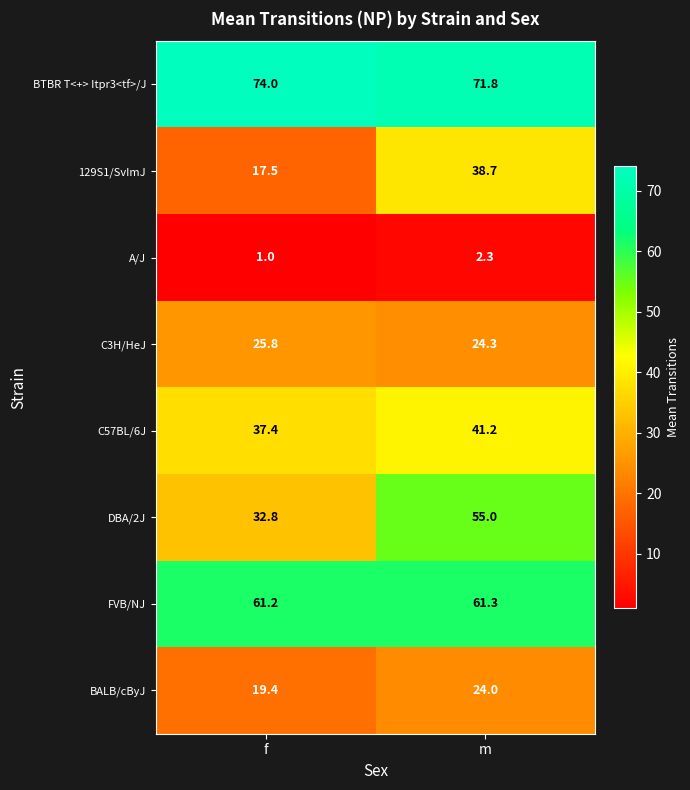

Reading right to left, list all the values displayed in this chart.

BTBR T<+> Itpr3<tf>/J: 71.8	74.0
129S1/SvImJ: 38.7	17.5
A/J: 2.3	1.0
C3H/HeJ: 24.3	25.8
C57BL/6J: 41.2	37.4
DBA/2J: 55.0	32.8
FVB/NJ: 61.3	61.2
BALB/cByJ: 24.0	19.4